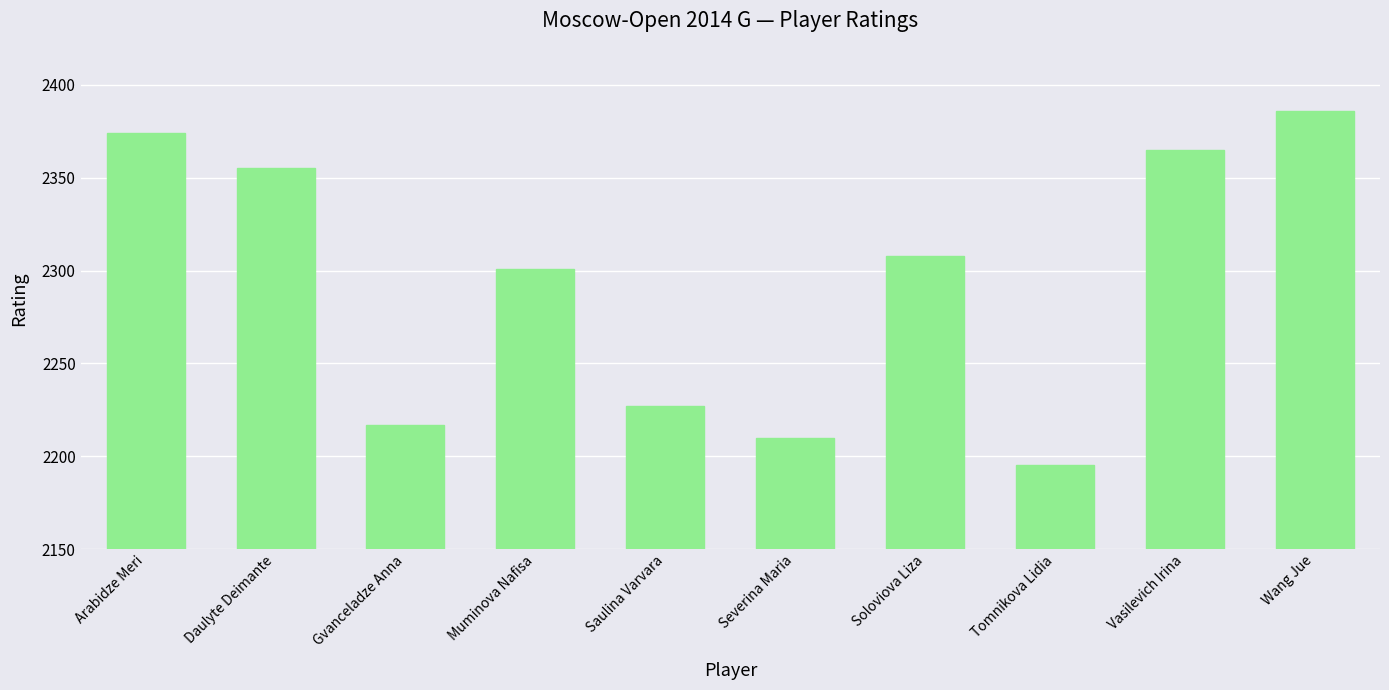

List the labels in order of value, largest first.

Wang Jue, Arabidze Meri, Vasilevich Irina, Daulyte Deimante, Soloviova Liza, Muminova Nafisa, Saulina Varvara, Gvanceladze Anna, Severina Maria, Tomnikova Lidia